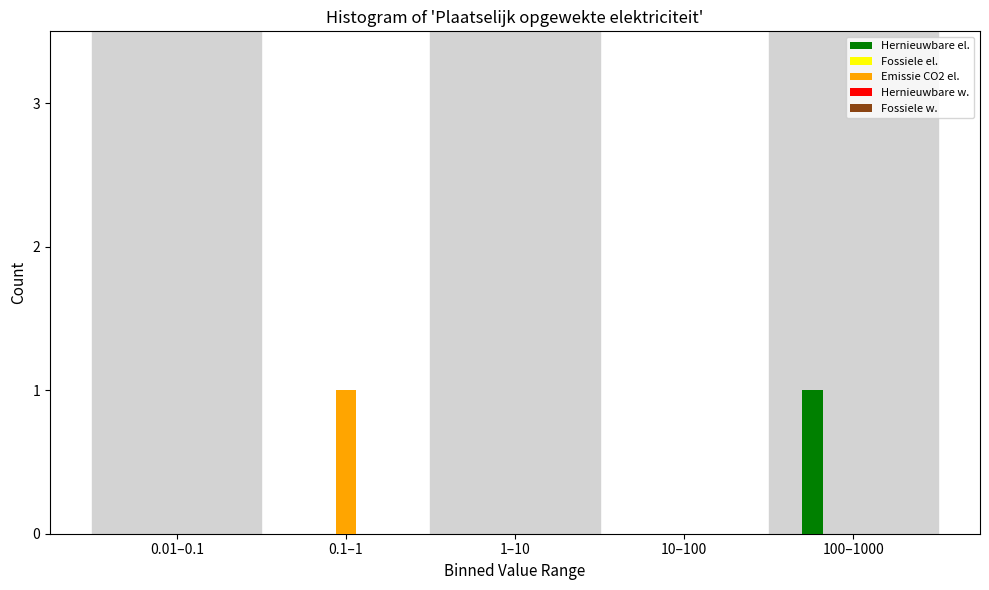

At which label does Hernieuwbare el. reach its peak?

100–1000